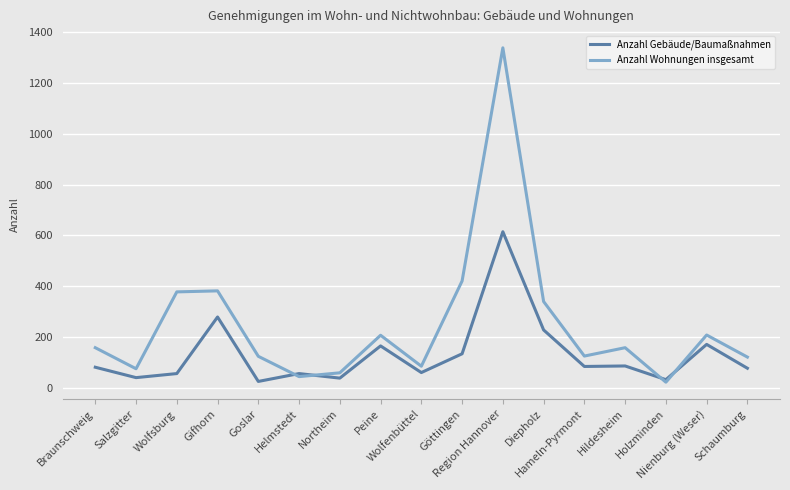

What are all the series names shown in the legend?

Anzahl Gebäude/Baumaßnahmen, Anzahl Wohnungen insgesamt